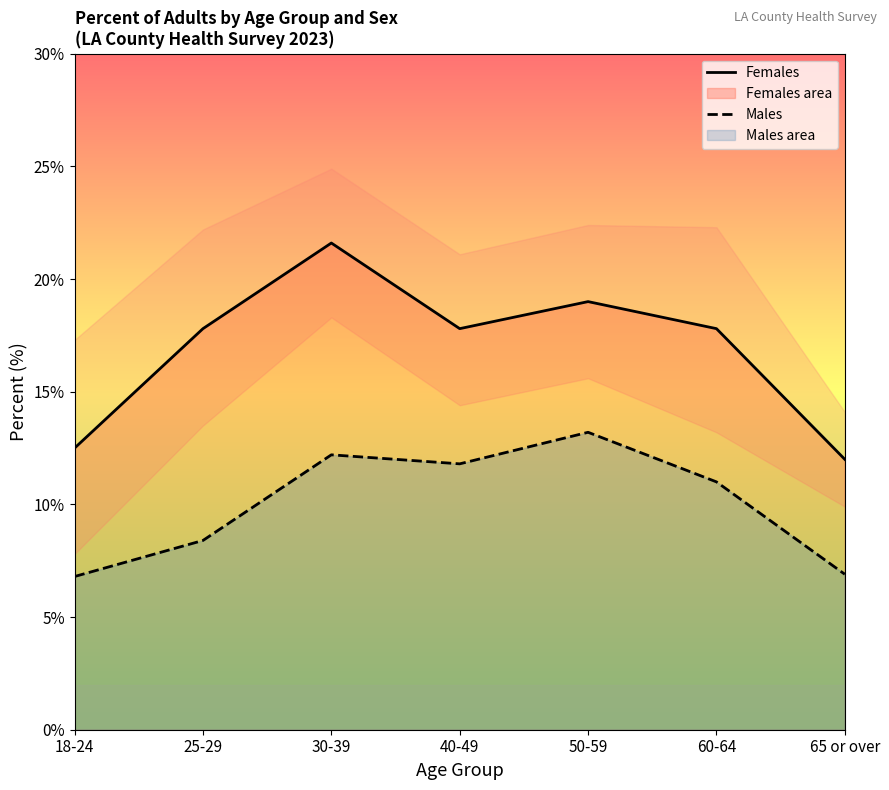

What is the spread (max minus min) of values at 65 or over?

5.1